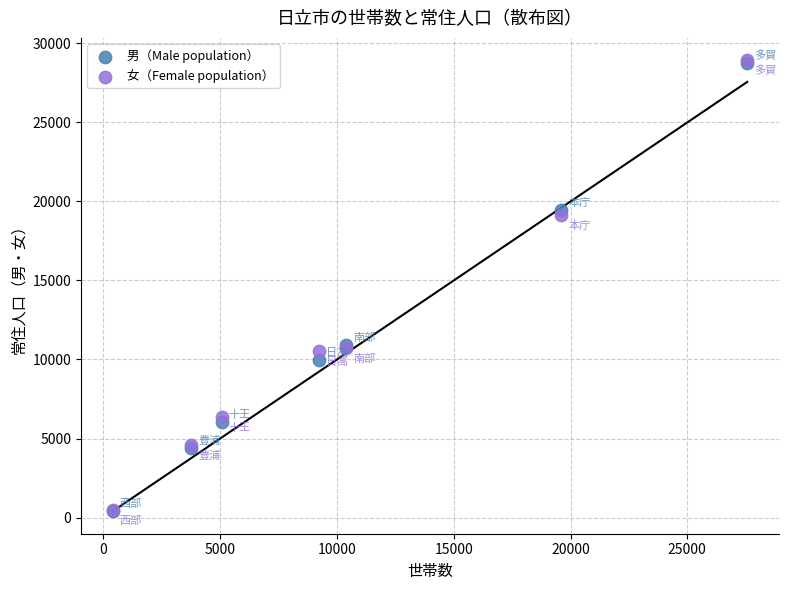

Which series has the largest Y range (max minus min)?

女（Female population）